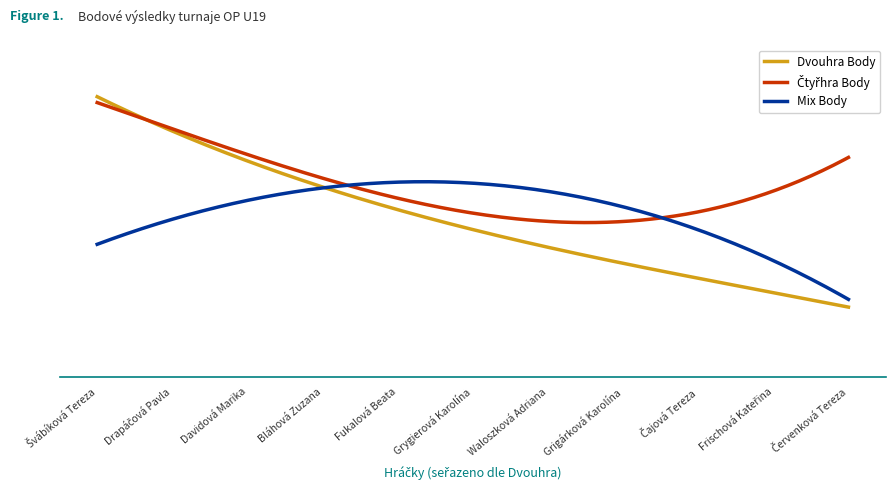

Does the chart have visible grid lines?

No